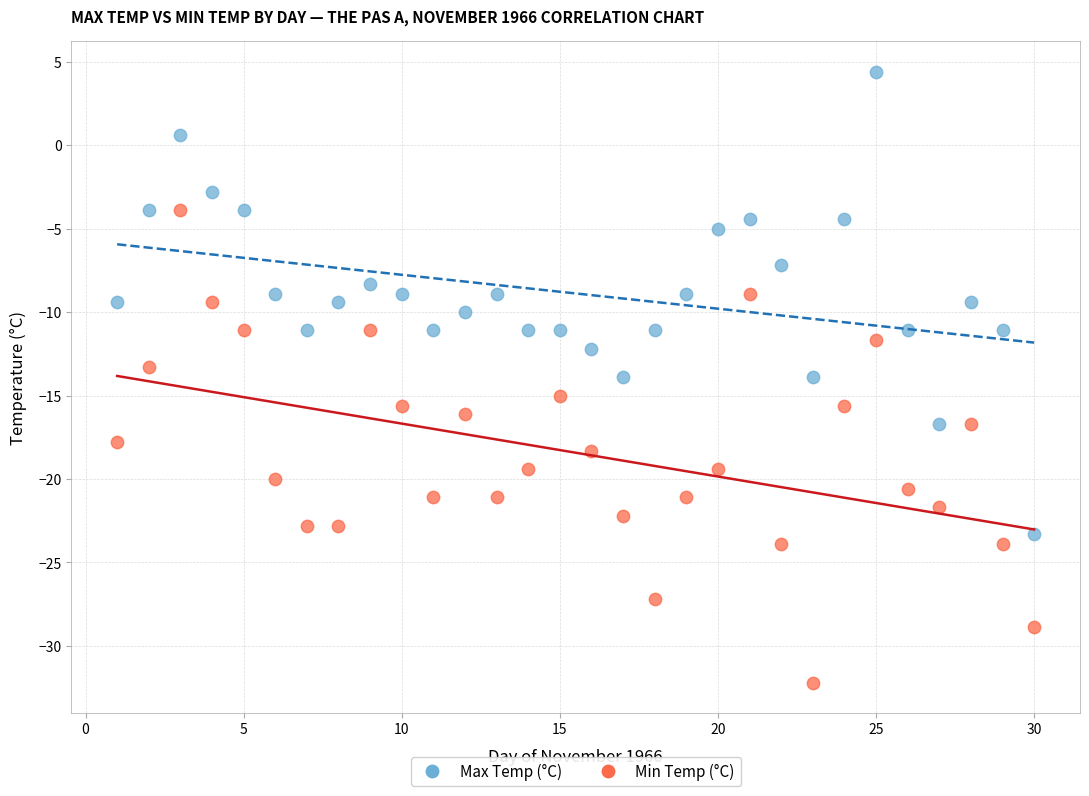

Which series has the widest spread of Y values?

Min Temp (°C)